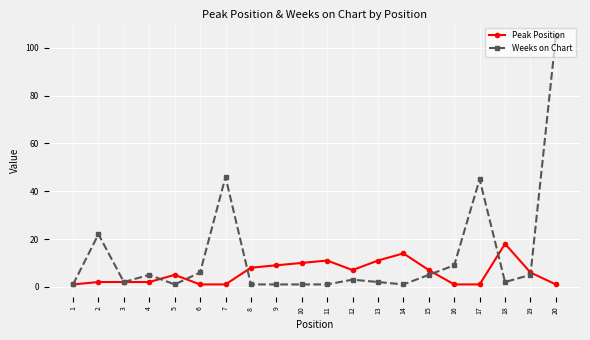

What is the value of the Weeks on Chart point at the 9th from the left?

1